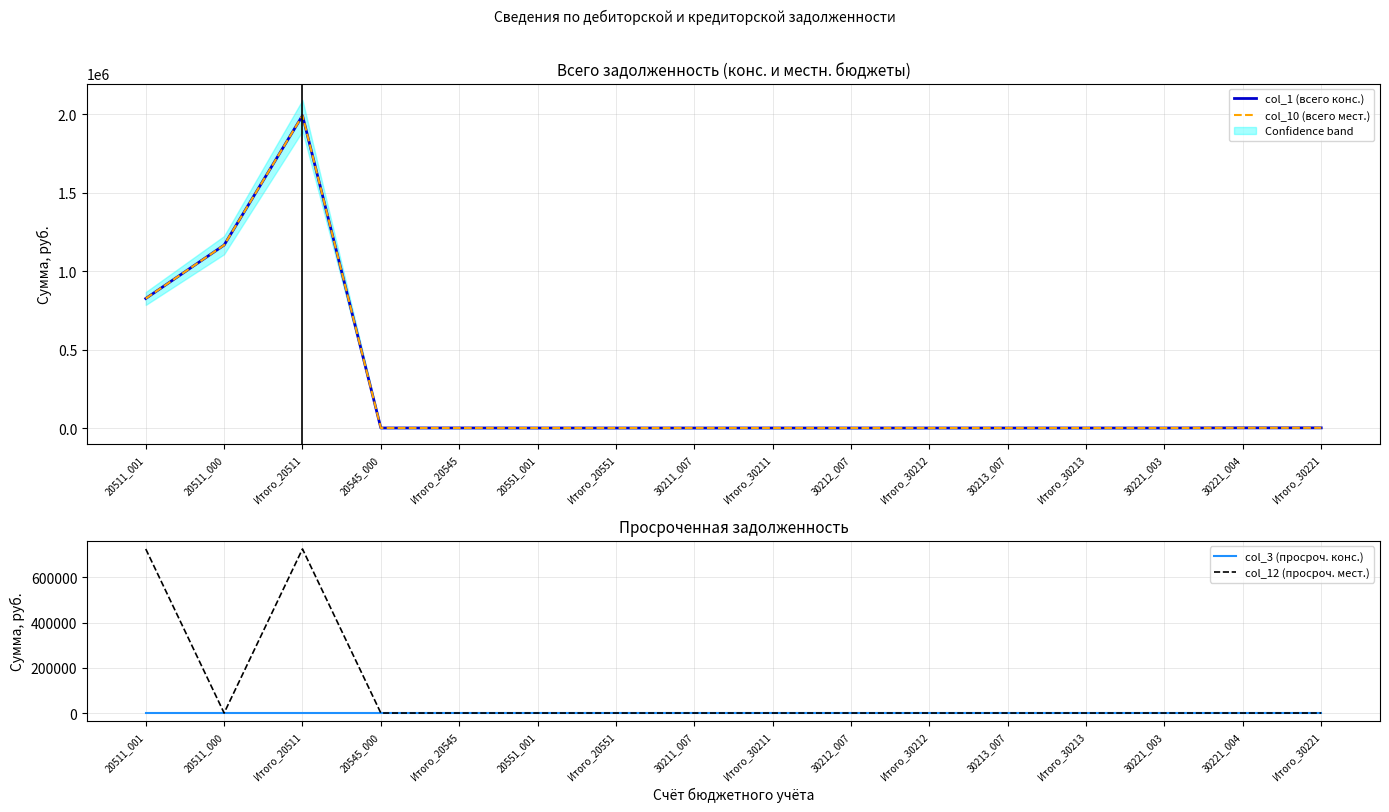

True or false: col_3 (просроч. конс.) and col_10 (всего мест.) cross at least once.

False